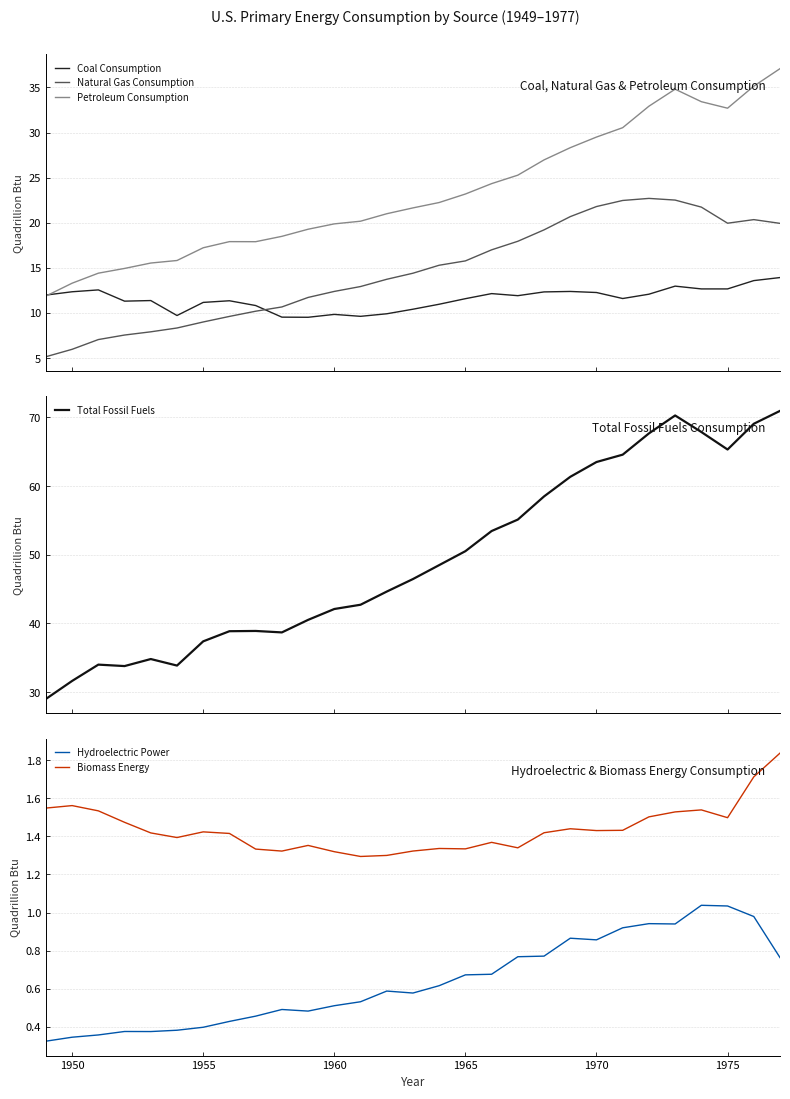

What is the sum of all Hydroelectric Power values?

18.4